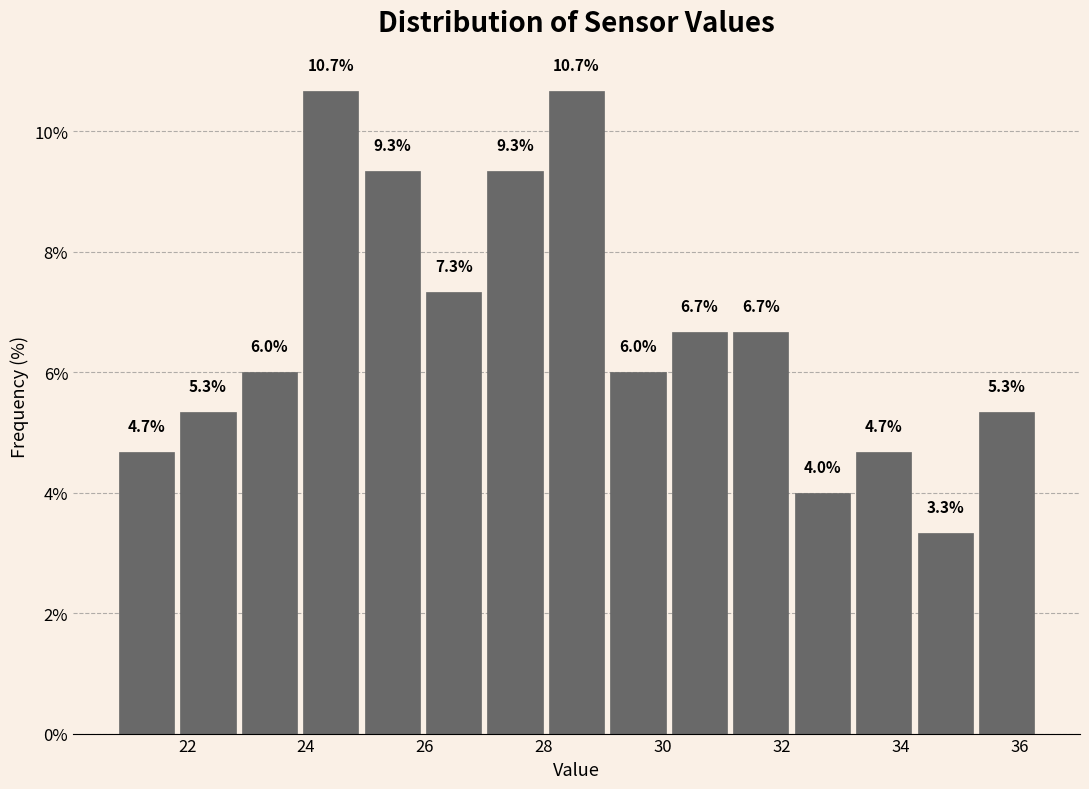

Reading left to right, transcribe this chart: for each bar, give the range it covers on the x-axis and its height. The bar edges are not printed on the chart, so give them approximately, as read against the axis.

20.8 to 21.8: 4.7
21.8 to 22.8: 5.3
22.8 to 24.0: 6.0
24.0 to 25.0: 10.7
25.0 to 26.0: 9.3
26.0 to 27.0: 7.3
27.0 to 28.0: 9.3
28.0 to 29.0: 10.7
29.0 to 30.2: 6.0
30.2 to 31.2: 6.7
31.2 to 32.2: 6.7
32.2 to 33.2: 4.0
33.2 to 34.2: 4.7
34.2 to 35.2: 3.3
35.2 to 36.4: 5.3